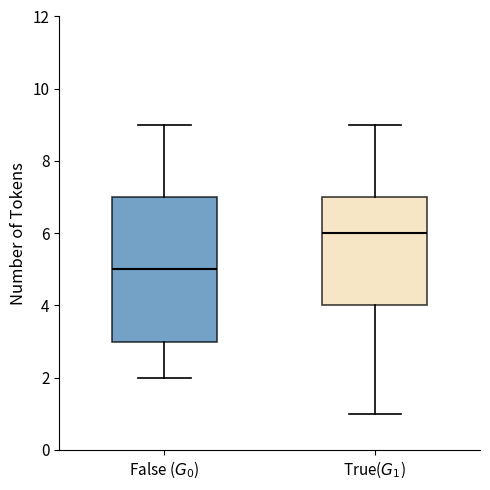

Reading left to right, transcribe this box plot: for each box, give where its median line is, the range the box spans, and where its two whiskers end, as read against the y-axis. The values are not printed on the chart, so give them approximately, as read against the axis.

False ($G_0$): median 5, box 3 to 7, whiskers 2 to 9
True($G_1$): median 6, box 4 to 7, whiskers 1 to 9